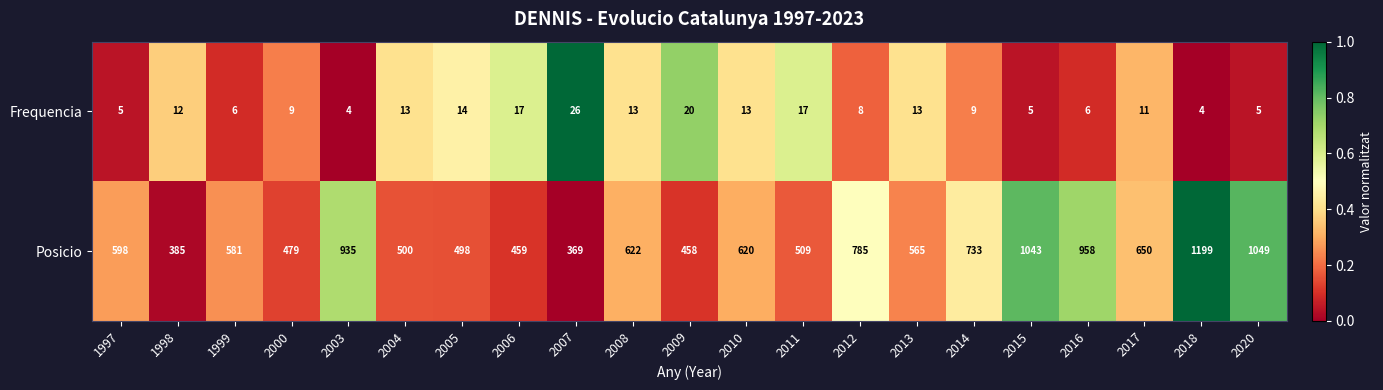

At 2009, list the series in order from largest to smallest.

Posicio, Frequencia